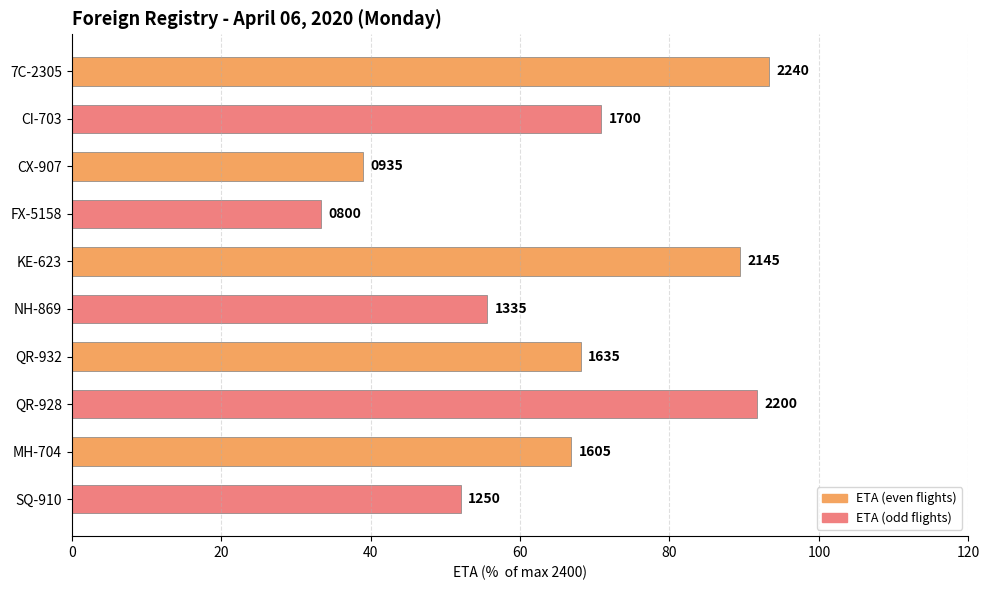

Are the bars horizontal?

Yes